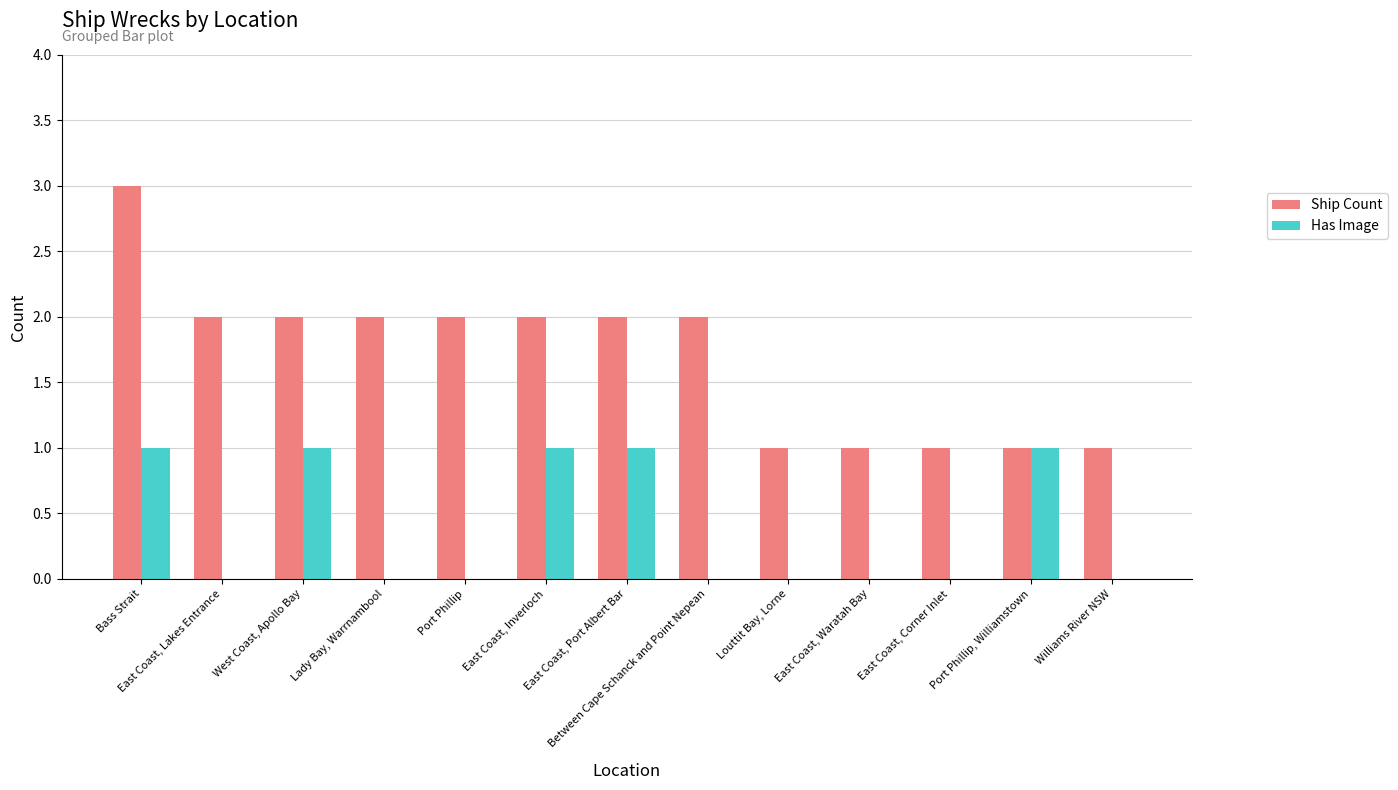

What is the sum of the Ship Count values at East Coast, Lakes Entrance and Louttit Bay, Lorne?

3